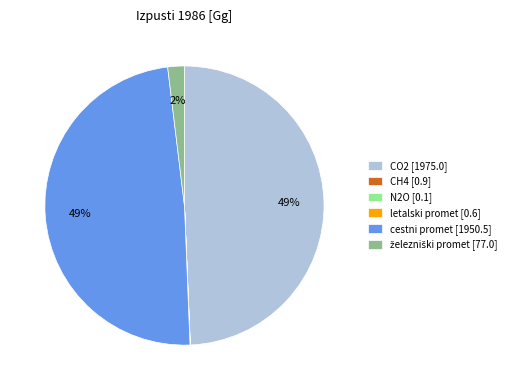

Is the sum of CO2 [1975.0] and cestni promet [1950.5] greater than half?

Yes